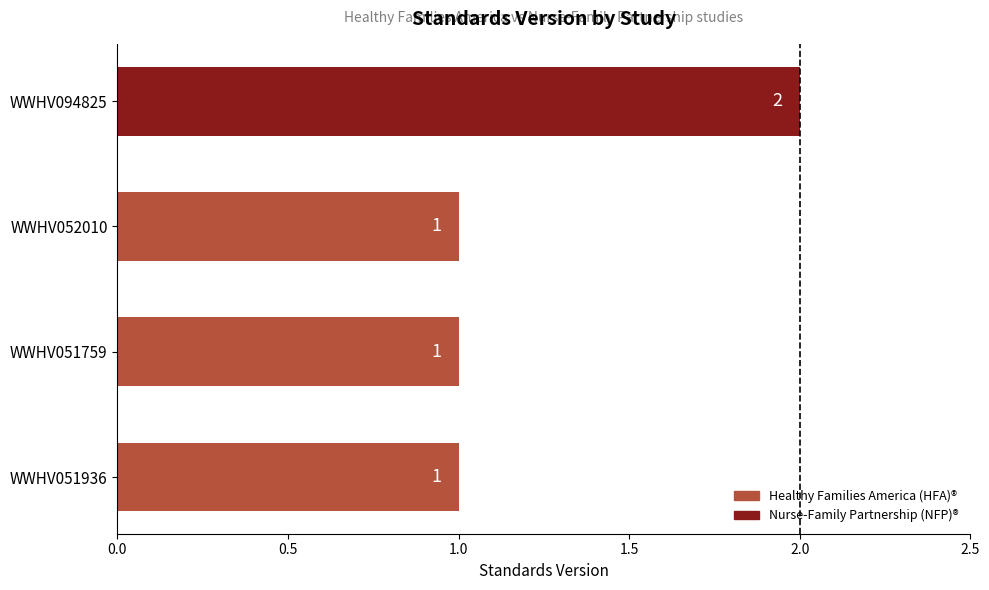

At which category does the chart reach its peak across all series?

WWHV094825